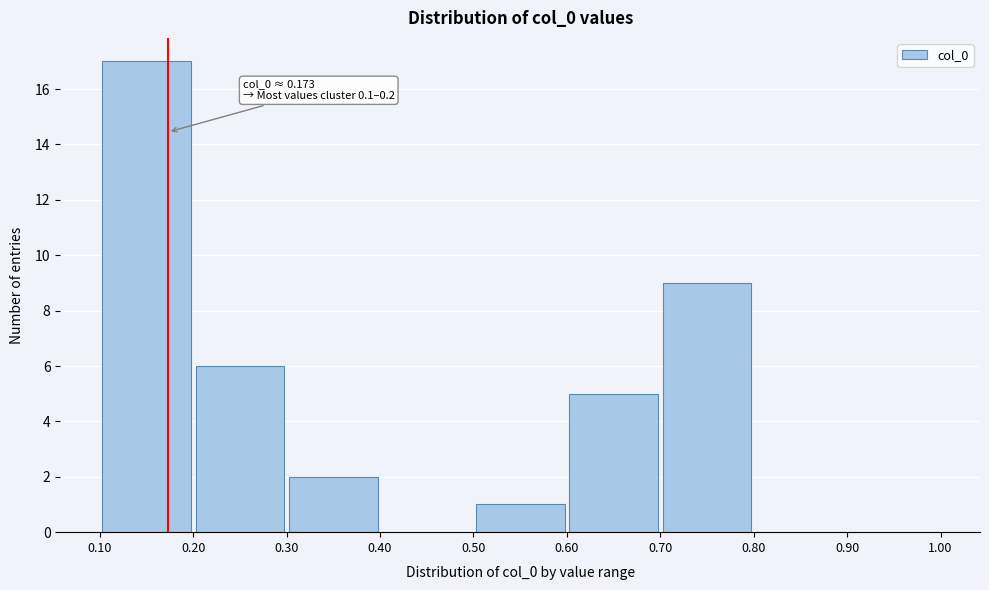

Over which range of the x-axis is the bar tallest?

0.10 to 0.20